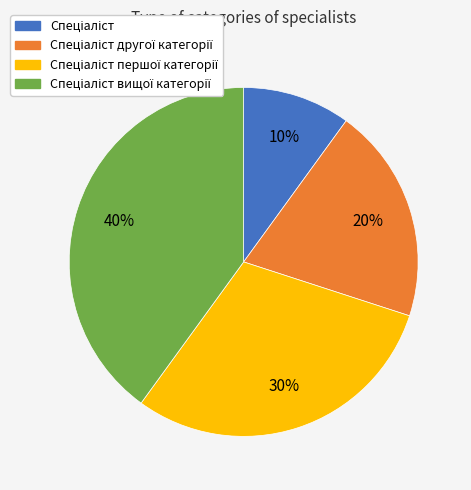

Is there a majority slice in this chart?

No